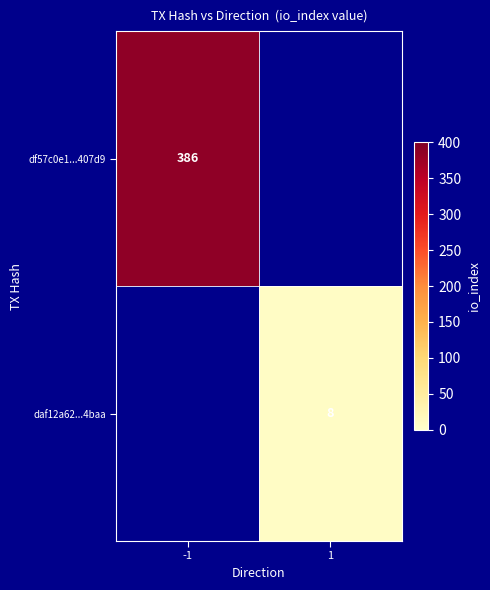

True or false: df57c0e1...407d9 has a value of 225.9 at -1.

False